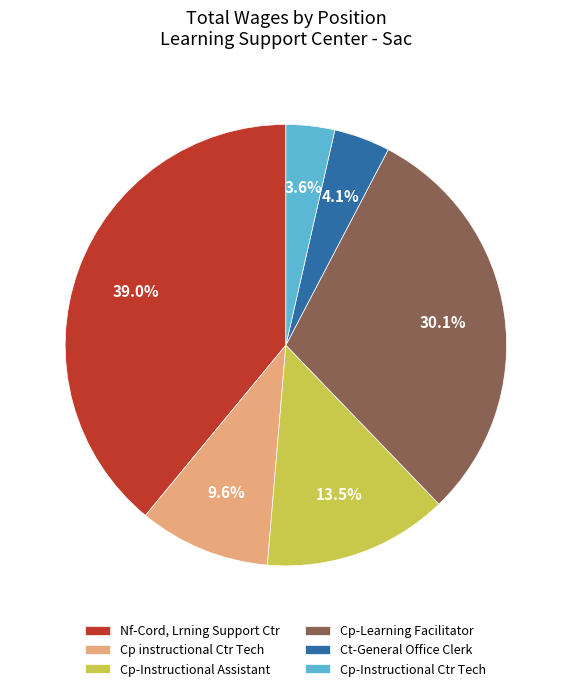

What is the ratio of the value at Cp-Instructional Assistant to the value at Cp-Learning Facilitator?

0.4